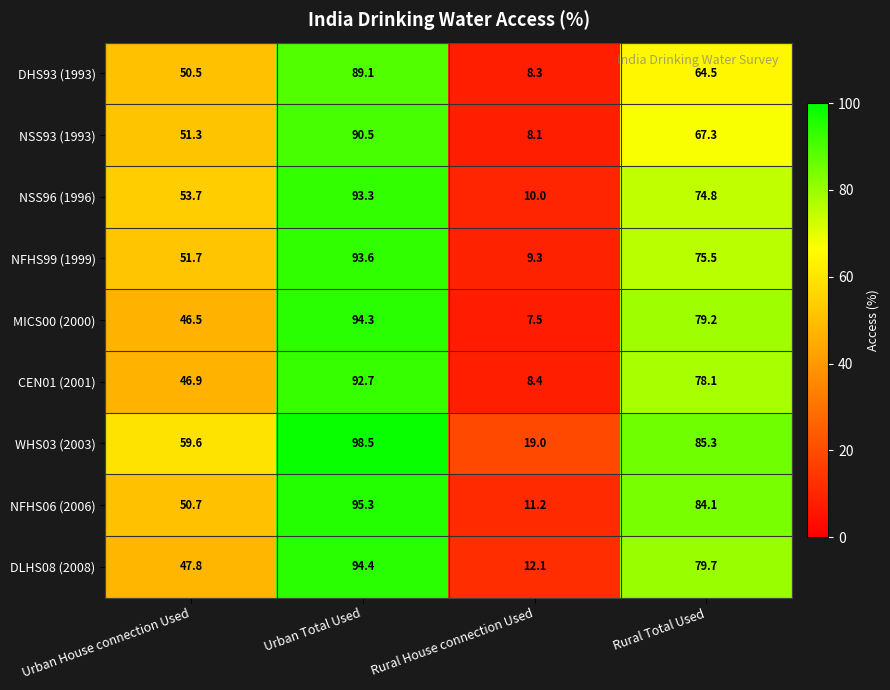

What is the smallest value displayed?

7.5